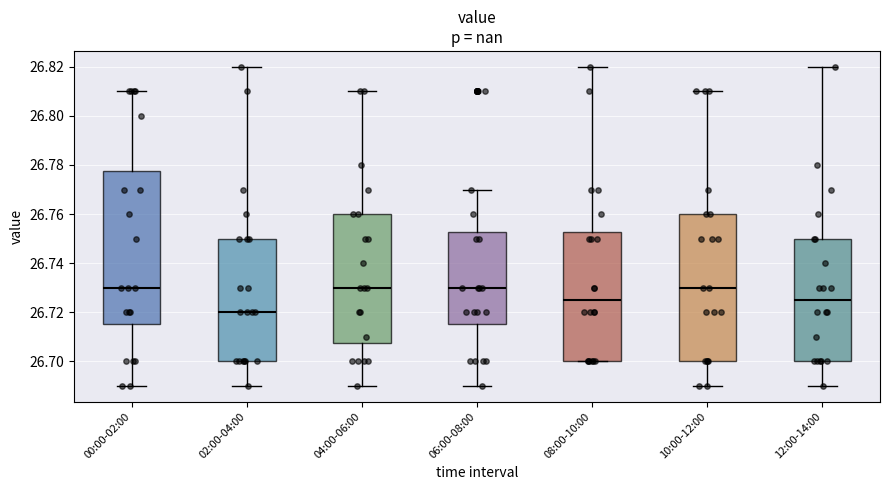

Reading left to right, transcribe this box plot: for each box, give where its median line is, the range the box spans, and where its two whiskers end, as read against the y-axis. The values are not printed on the chart, so give them approximately, as read against the axis.

00:00-02:00: median 26.730, box 26.716 to 26.778, whiskers 26.690 to 26.810
02:00-04:00: median 26.720, box 26.700 to 26.750, whiskers 26.690 to 26.820
04:00-06:00: median 26.730, box 26.708 to 26.760, whiskers 26.690 to 26.810
06:00-08:00: median 26.730, box 26.716 to 26.752, whiskers 26.690 to 26.770
08:00-10:00: median 26.726, box 26.700 to 26.752, whiskers 26.700 to 26.820
10:00-12:00: median 26.730, box 26.700 to 26.760, whiskers 26.690 to 26.810
12:00-14:00: median 26.726, box 26.700 to 26.750, whiskers 26.690 to 26.820